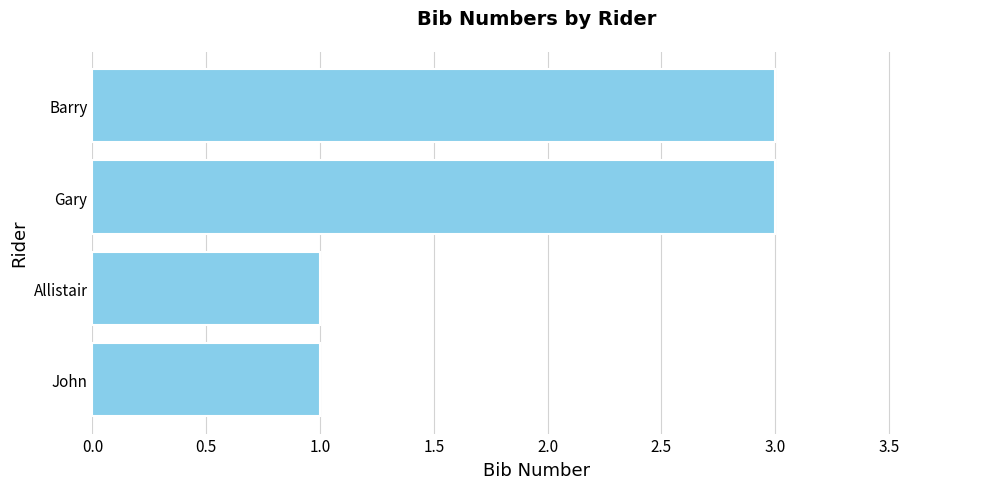

Read the value at Gary.

3